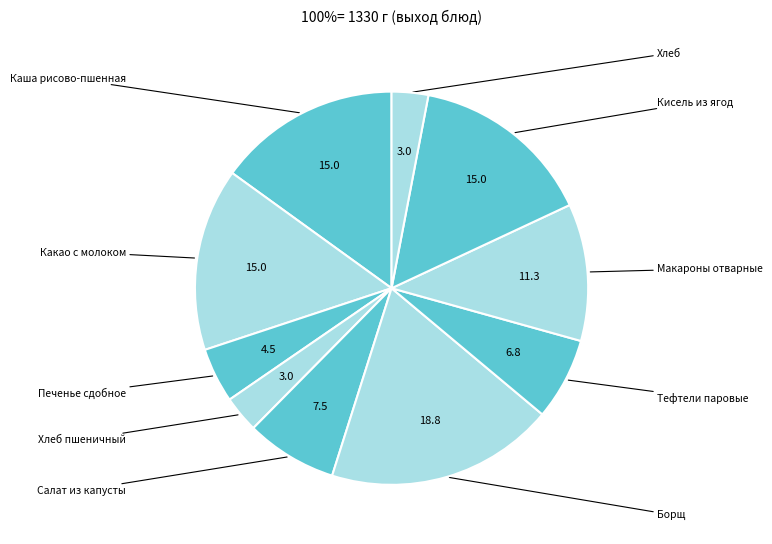

How many segments does this pie chart have?

10